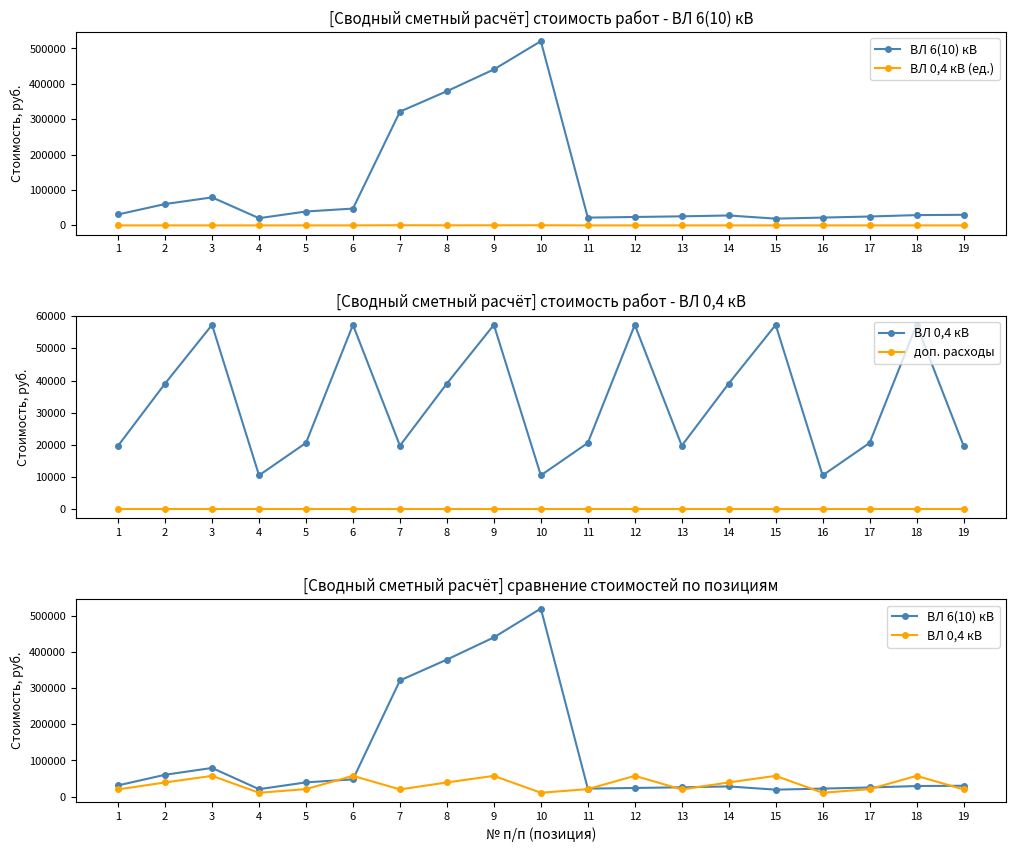

At which category does ВЛ 0,4 кВ (ед.) reach its first local valley?

8